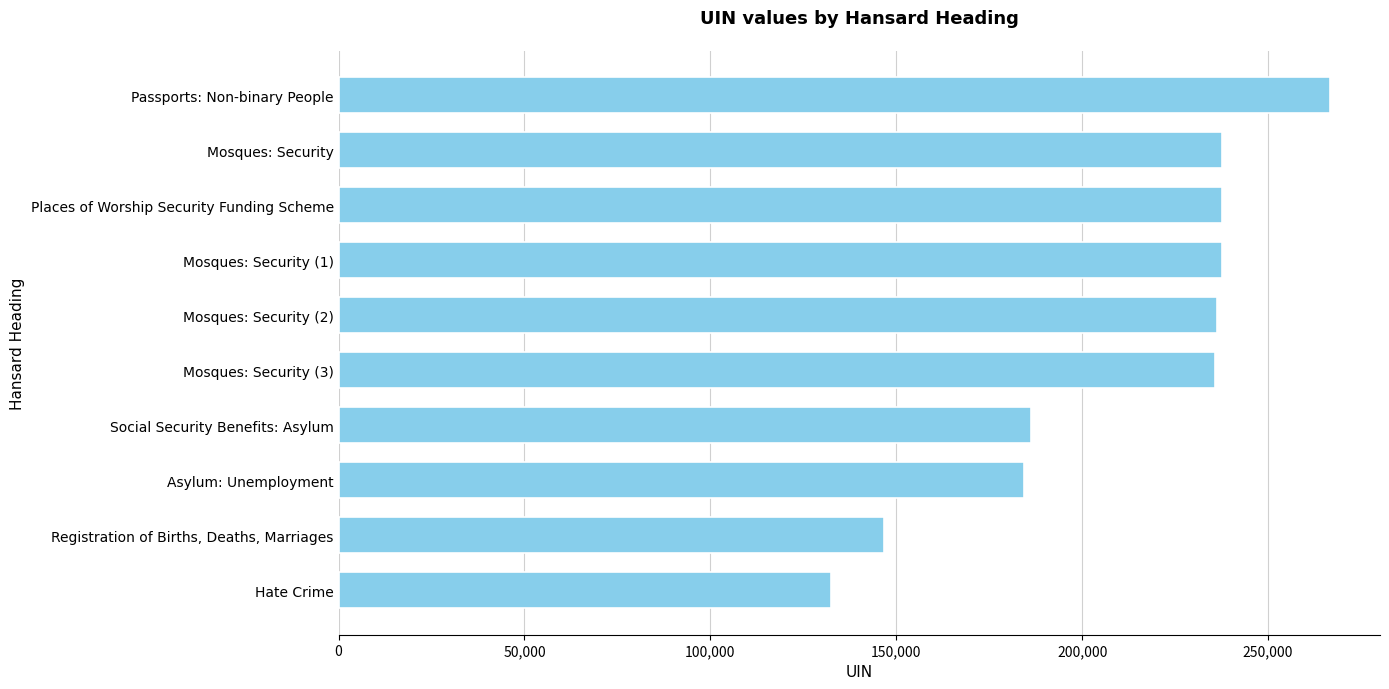

What is the label of the 2nd bar from the bottom?

Registration of Births, Deaths, Marriages